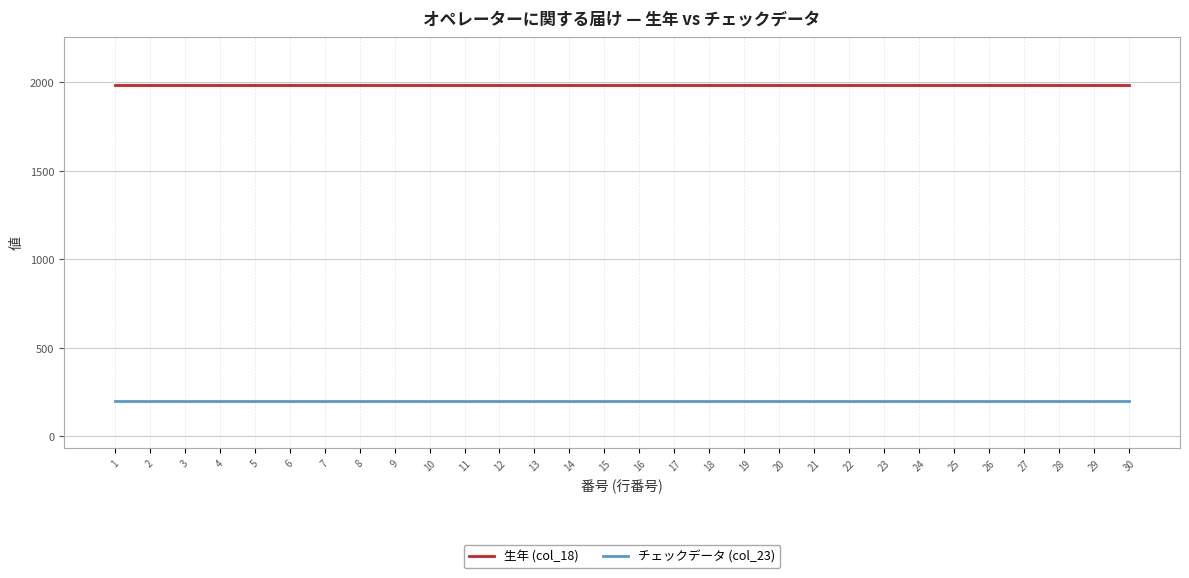

Reading right to left, list all the values displayed in this chart.

生年 (col_18): 30=1988	29=1988	28=1988	27=1988	26=1988	25=1988	24=1988	23=1988	22=1988	21=1988	20=1988	19=1988	18=1988	17=1988	16=1988	15=1988	14=1988	13=1988	12=1988	11=1988	10=1988	9=1988	8=1988	7=1988	6=1988	5=1988	4=1988	3=1988	2=1988	1=1988
チェックデータ (col_23): 30=200	29=200	28=200	27=200	26=200	25=200	24=200	23=200	22=200	21=200	20=200	19=200	18=200	17=200	16=200	15=200	14=200	13=200	12=200	11=200	10=200	9=200	8=200	7=200	6=200	5=200	4=200	3=200	2=200	1=200